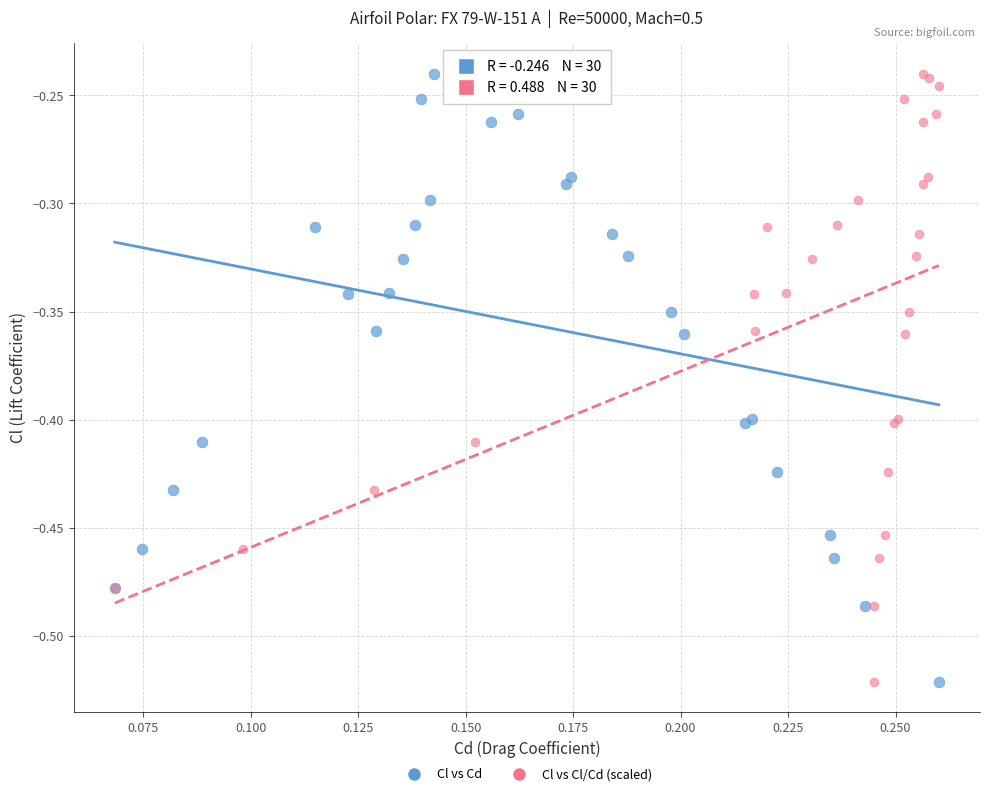

What are all the series names shown in the legend?

Cl vs Cd, Cl vs Cl/Cd (scaled)